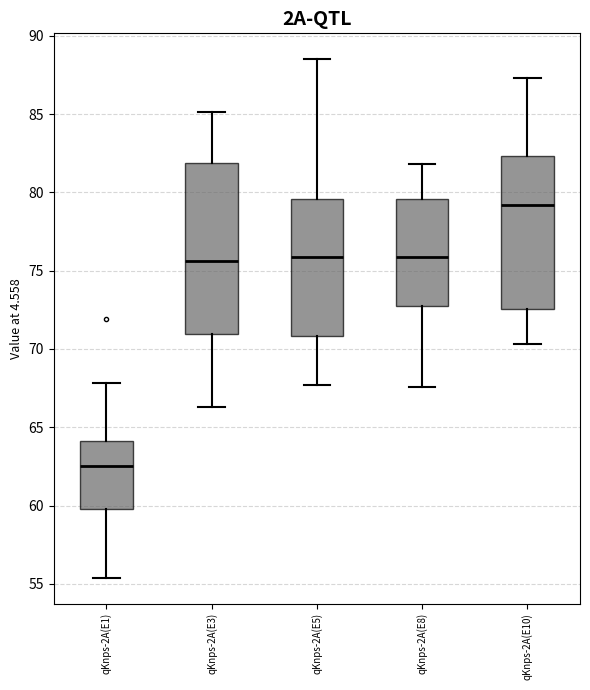

Which box has the highest median line?

qKnps-2A(E10)